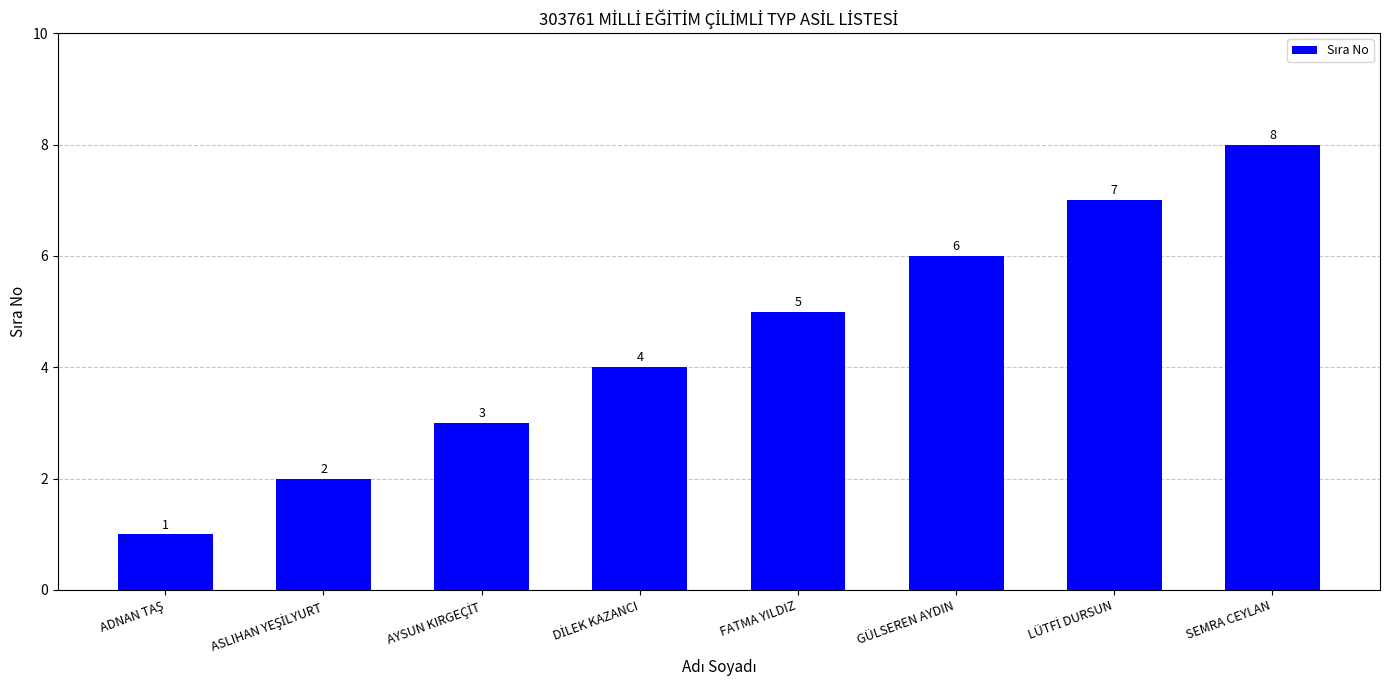

Which has a higher value, GÜLSEREN AYDIN or SEMRA CEYLAN?

SEMRA CEYLAN